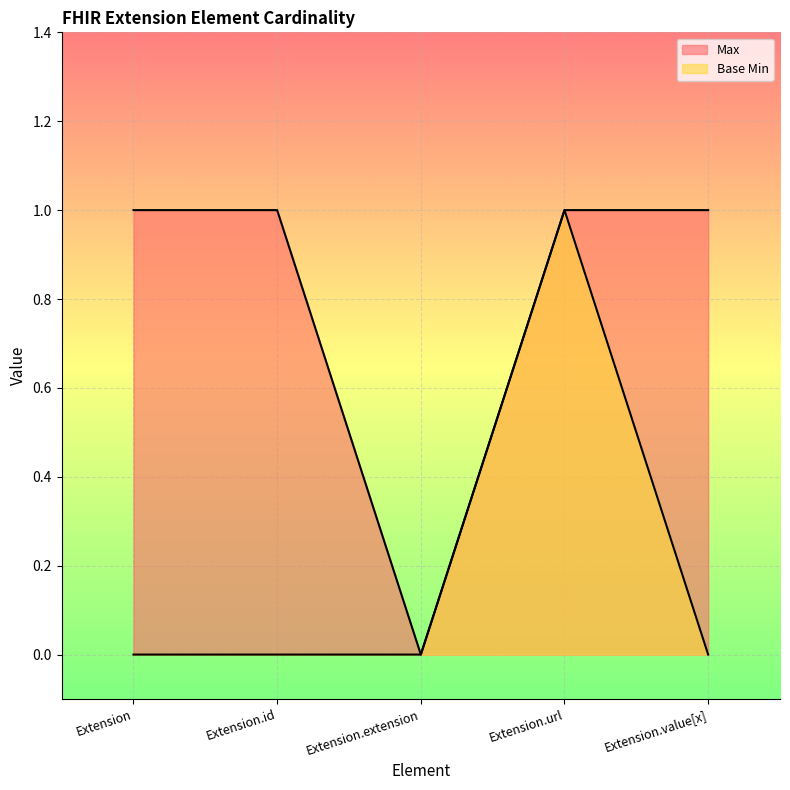

What is the maximum value shown in the chart?

1